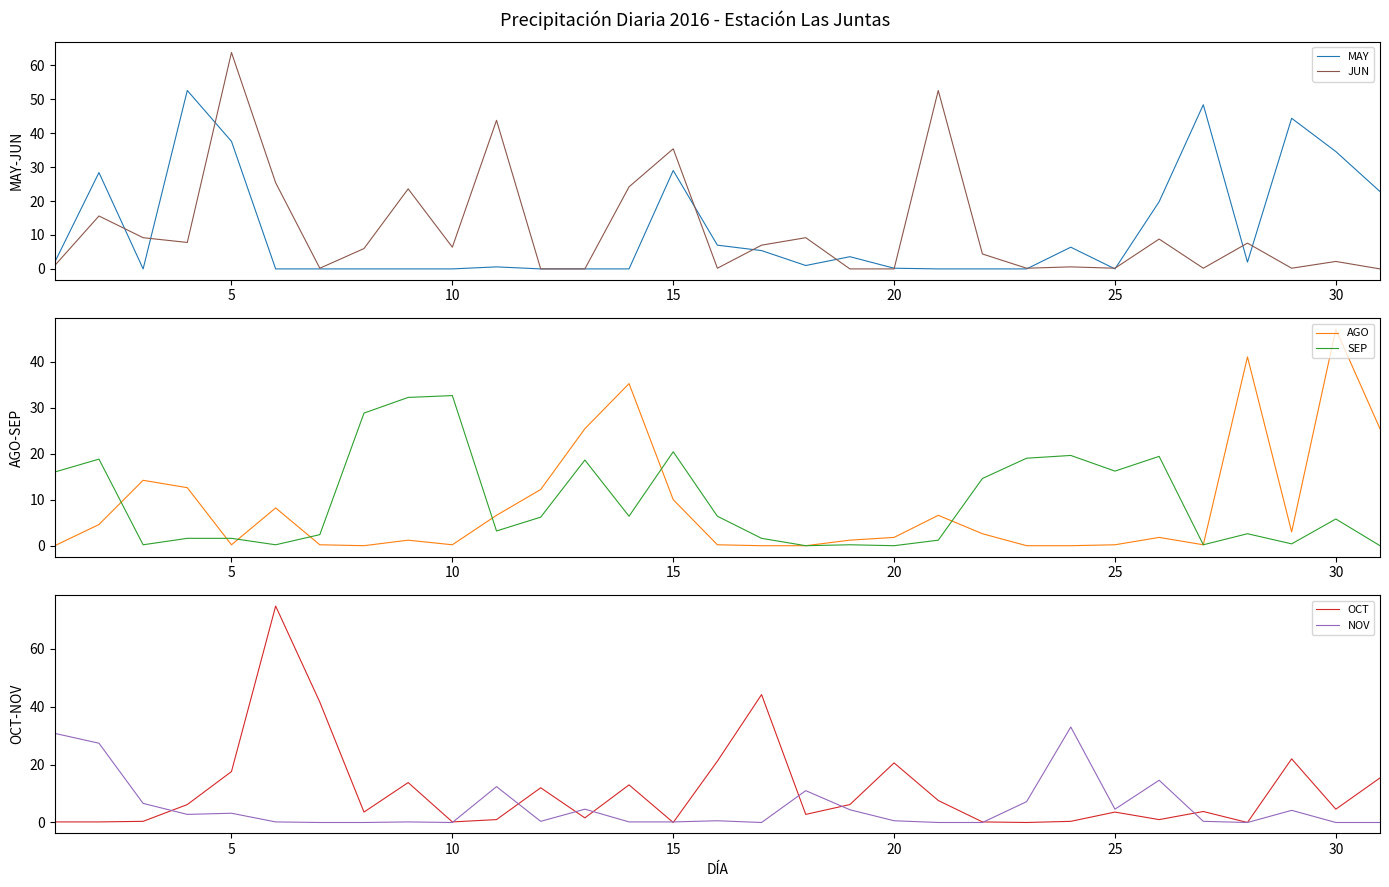

How many positive values does the MAY series have?

18